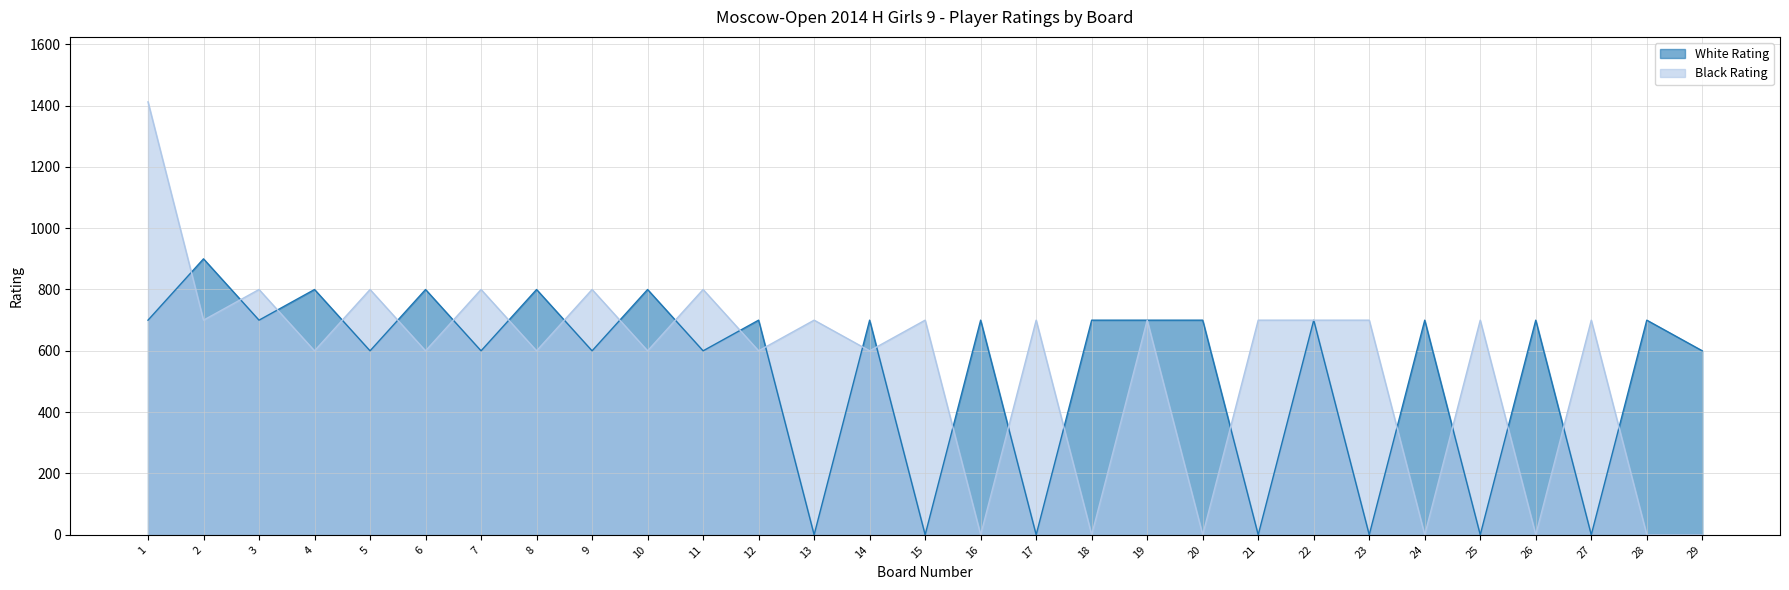

Rank the categories by White Rating value from lowest to highest.

13, 15, 17, 21, 23, 25, 27, 5, 7, 9, 11, 29, 1, 3, 12, 14, 16, 18, 19, 20, 22, 24, 26, 28, 4, 6, 8, 10, 2